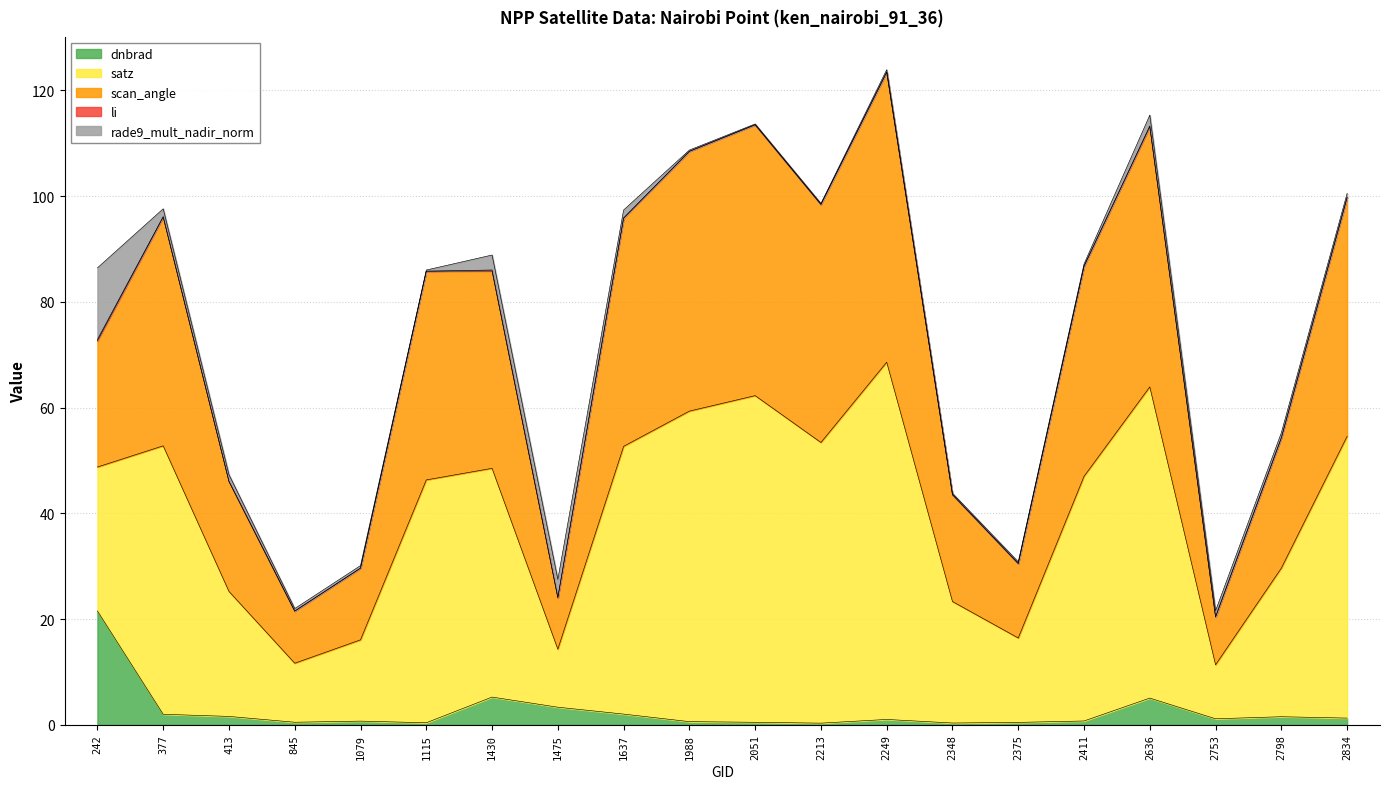

How many data points in dnbrad are above 1?

10